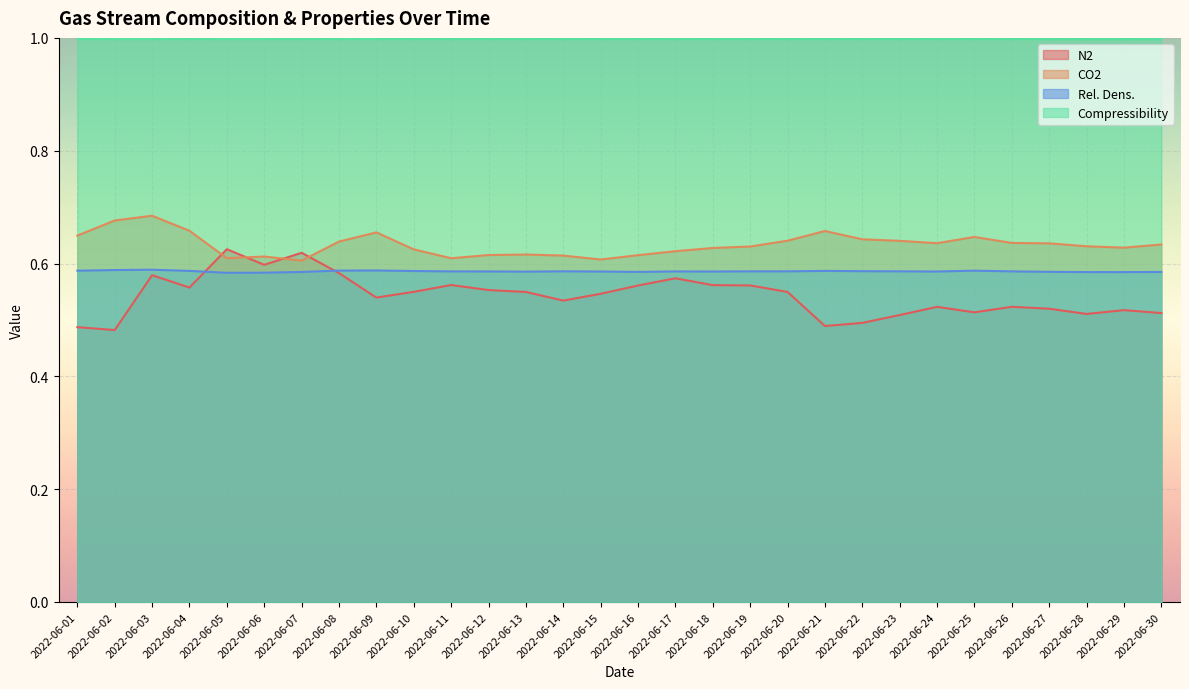

What are all the series names shown in the legend?

N2, CO2, Rel. Dens., Compressibility